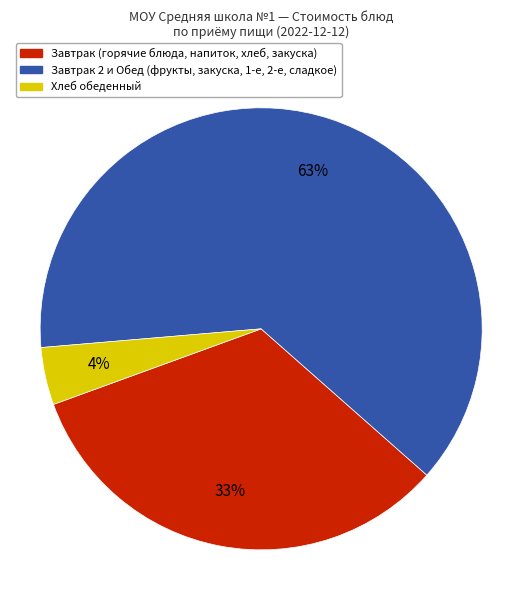

How many slices are in this pie chart?

3